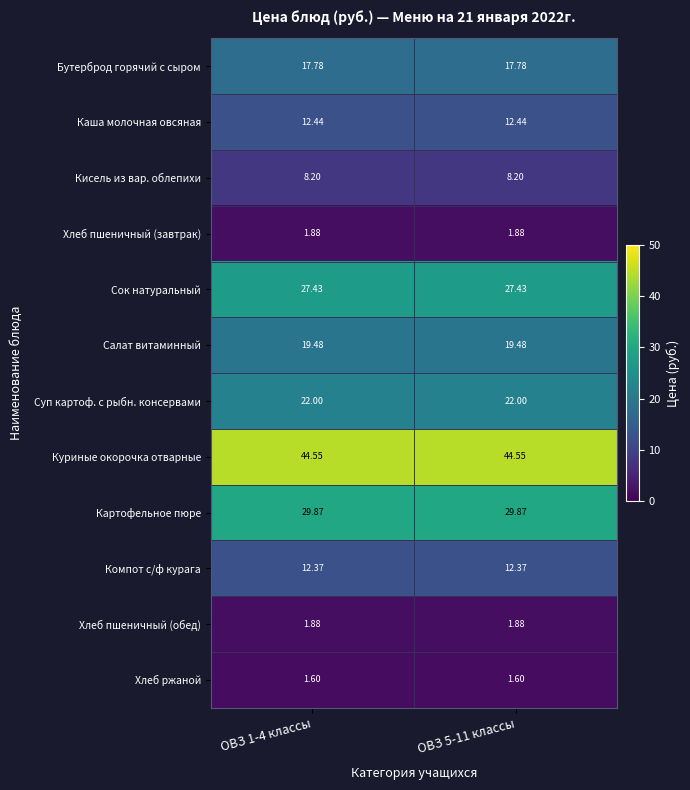

Is the value of Картофельное пюре at ОВЗ 5-11 классы greater than the value of Хлеб пшеничный (завтрак) at ОВЗ 1-4 классы?

Yes